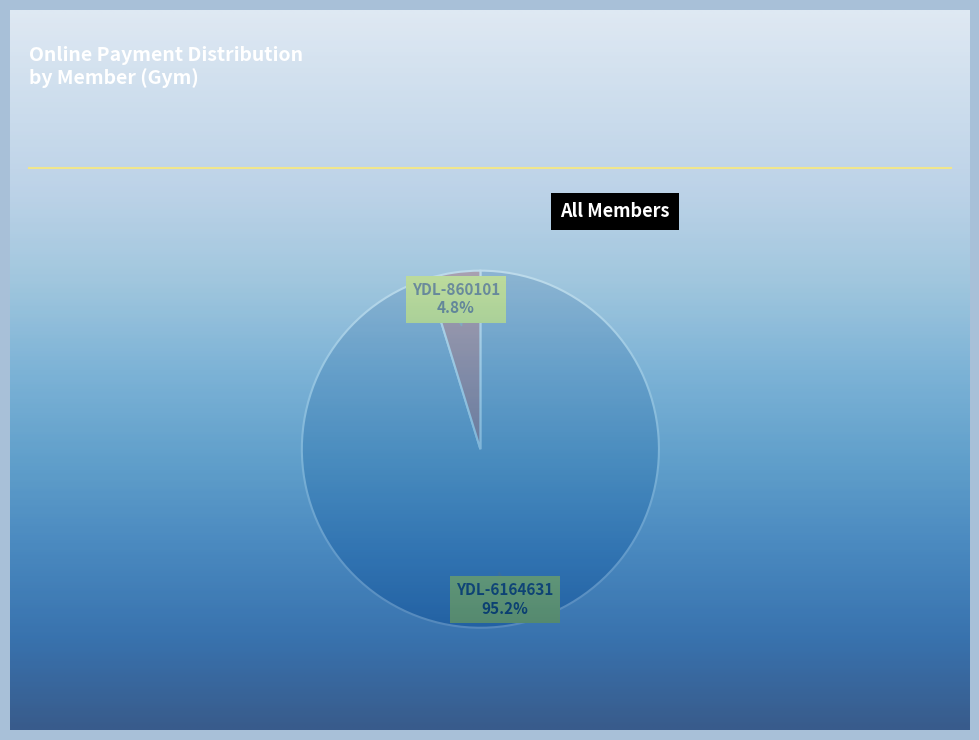

What is the total percentage of YDL-6164631 and YDL-860101?

100.0%